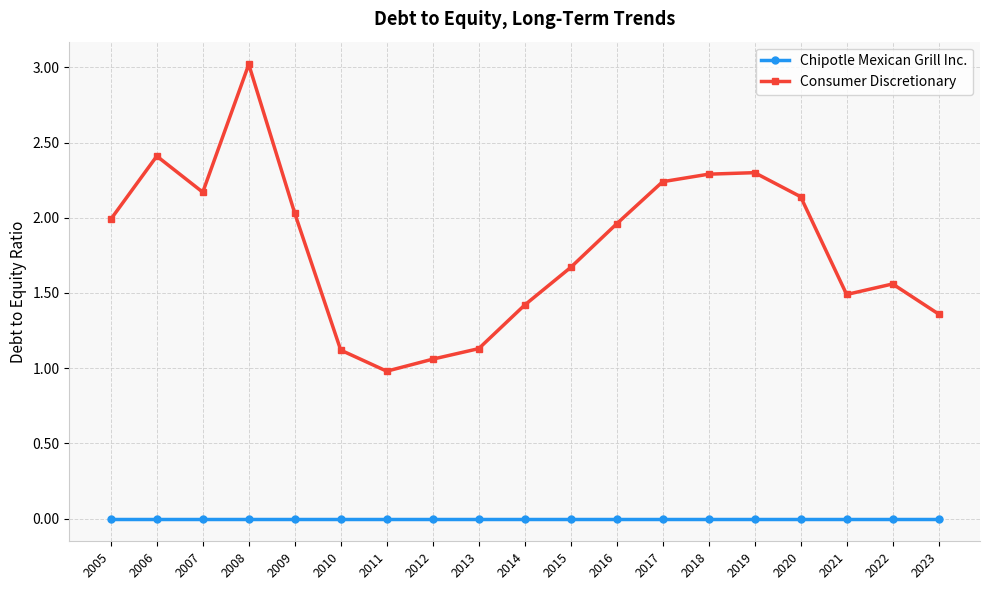

List the series in order of their peak value, lowest first.

Chipotle Mexican Grill Inc., Consumer Discretionary